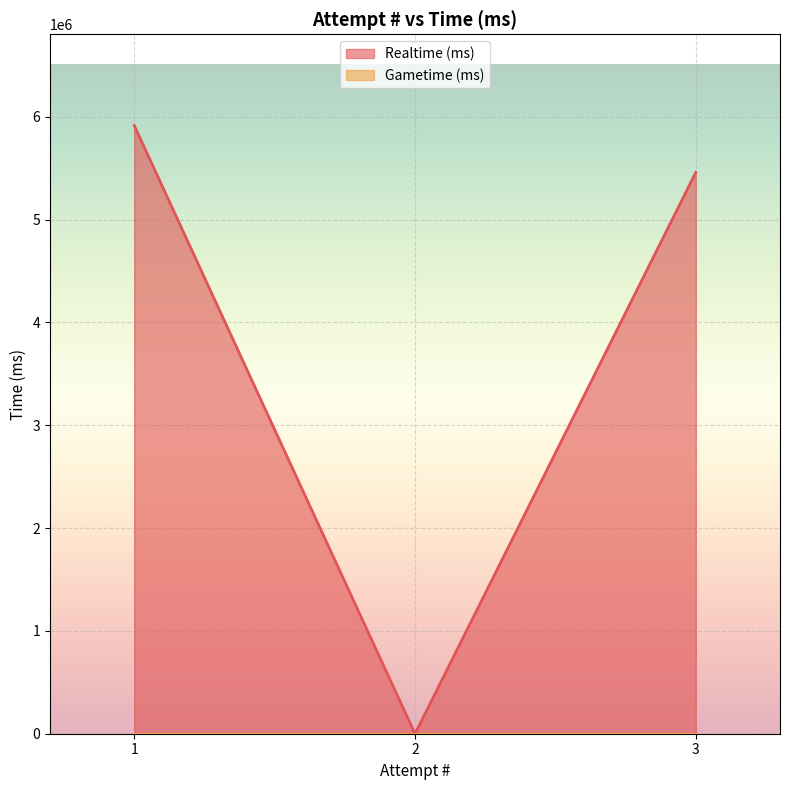

What is the average value?

3790751